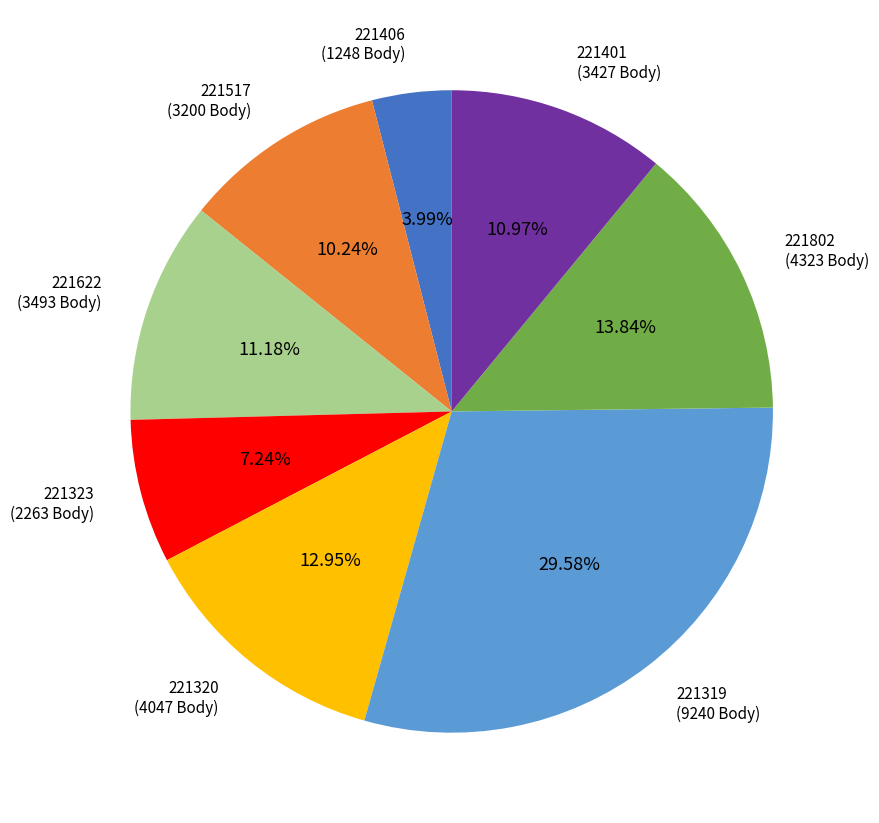

Is there a majority slice in this chart?

No